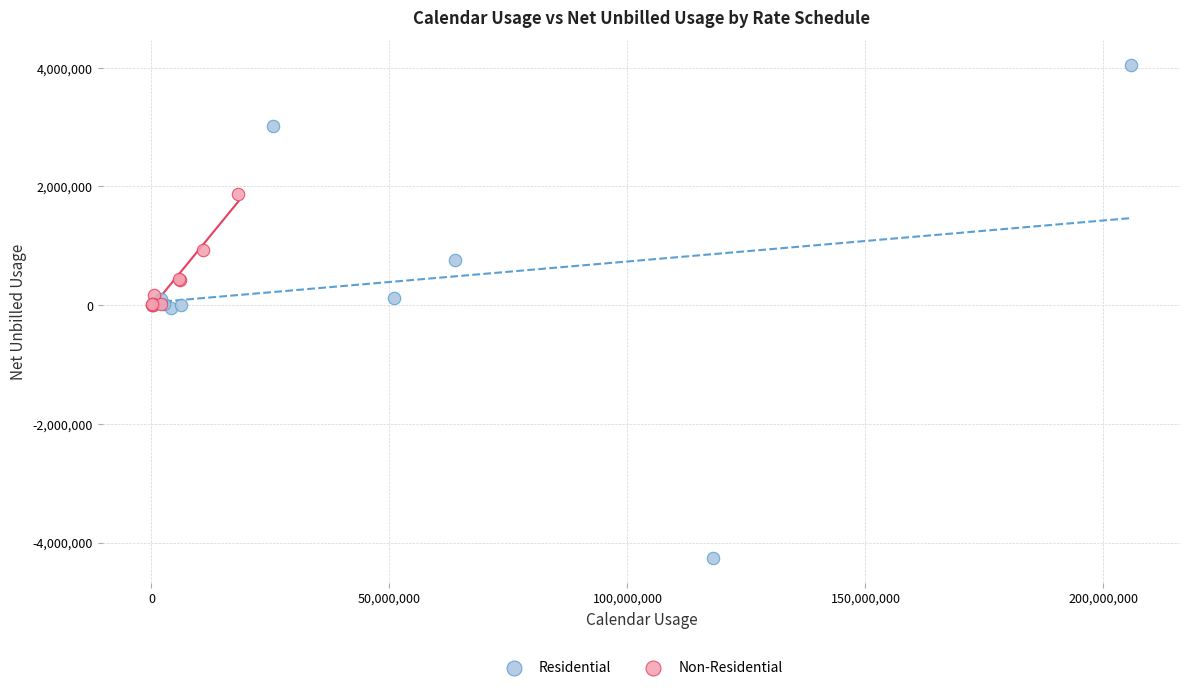

Which series contains the lowest Y value?

Residential